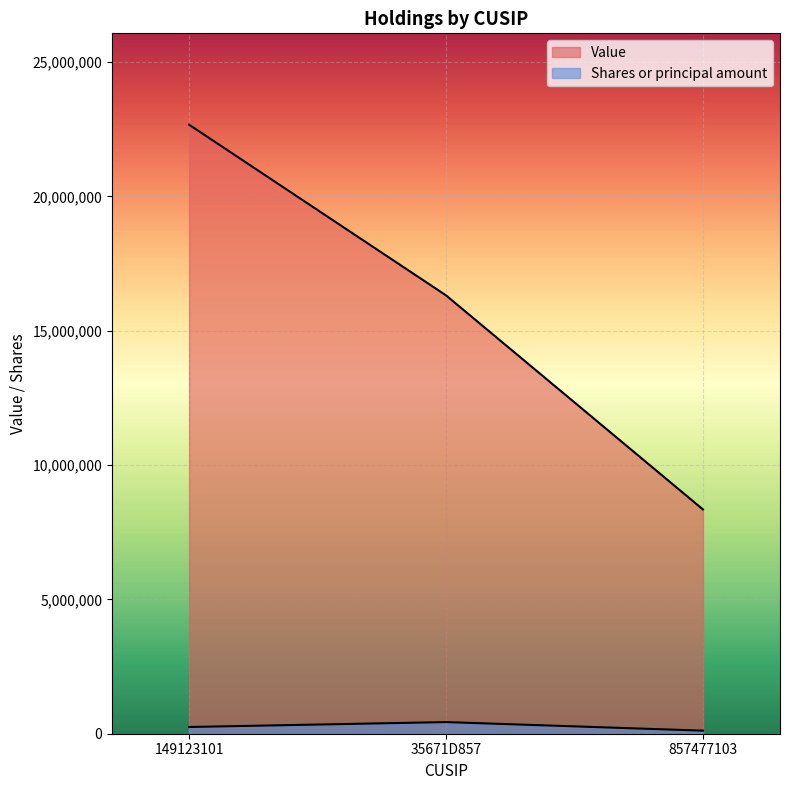

Which series changed the most between 35671D857 and 857477103?

Value